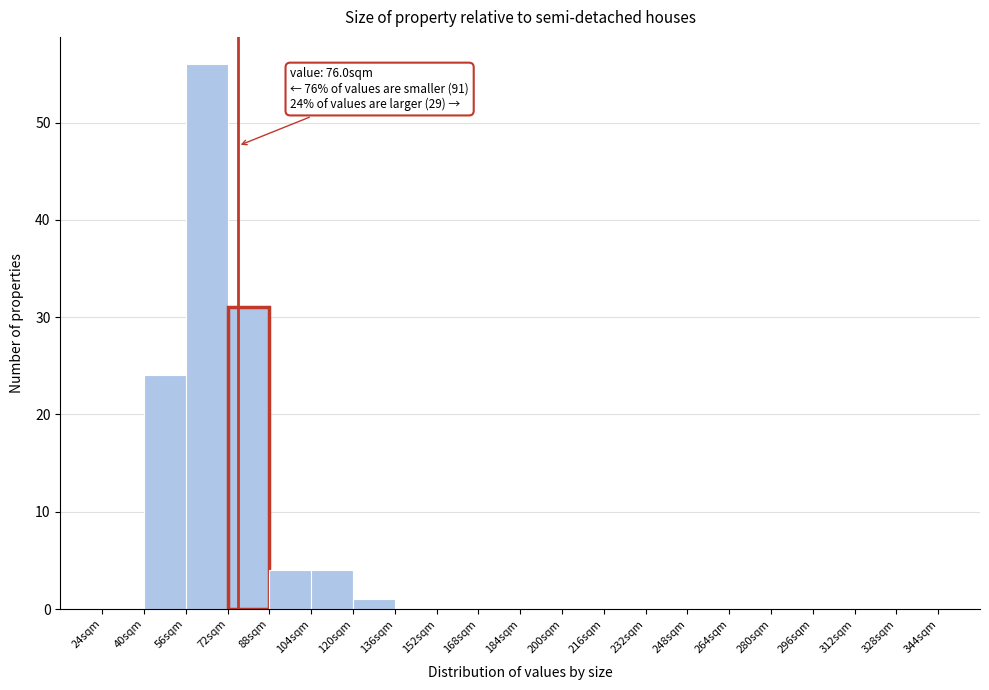

Which range on the x-axis has the tallest bar?

56 to 72